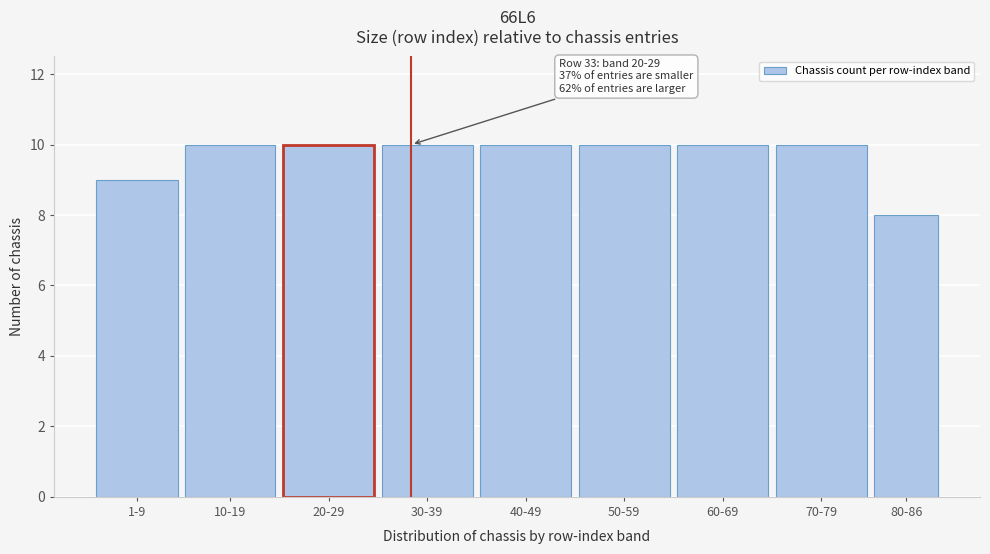

Reading left to right, list all the values displayed in this chart.

9	10	10	10	10	10	10	10	8